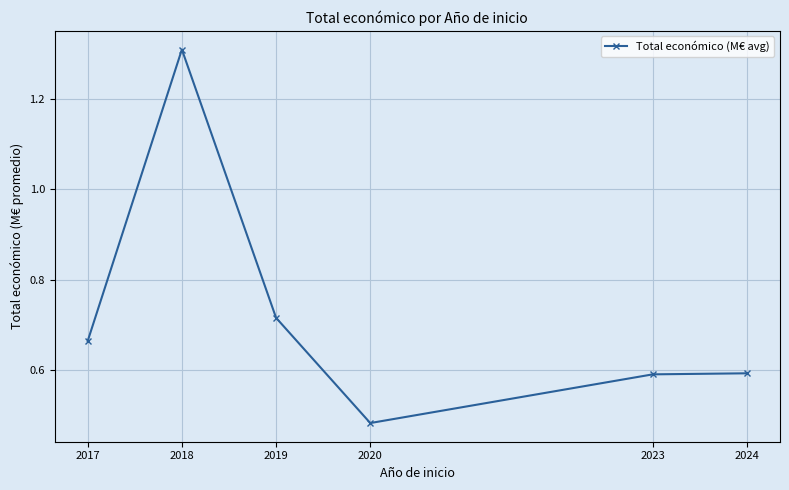

Count the values in the range 0 to 1.

5